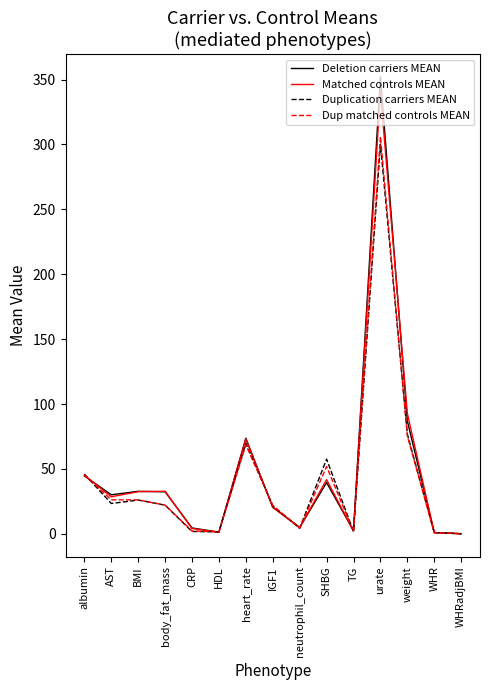

What is the difference between the highest and lowest values at albumin?

1.4